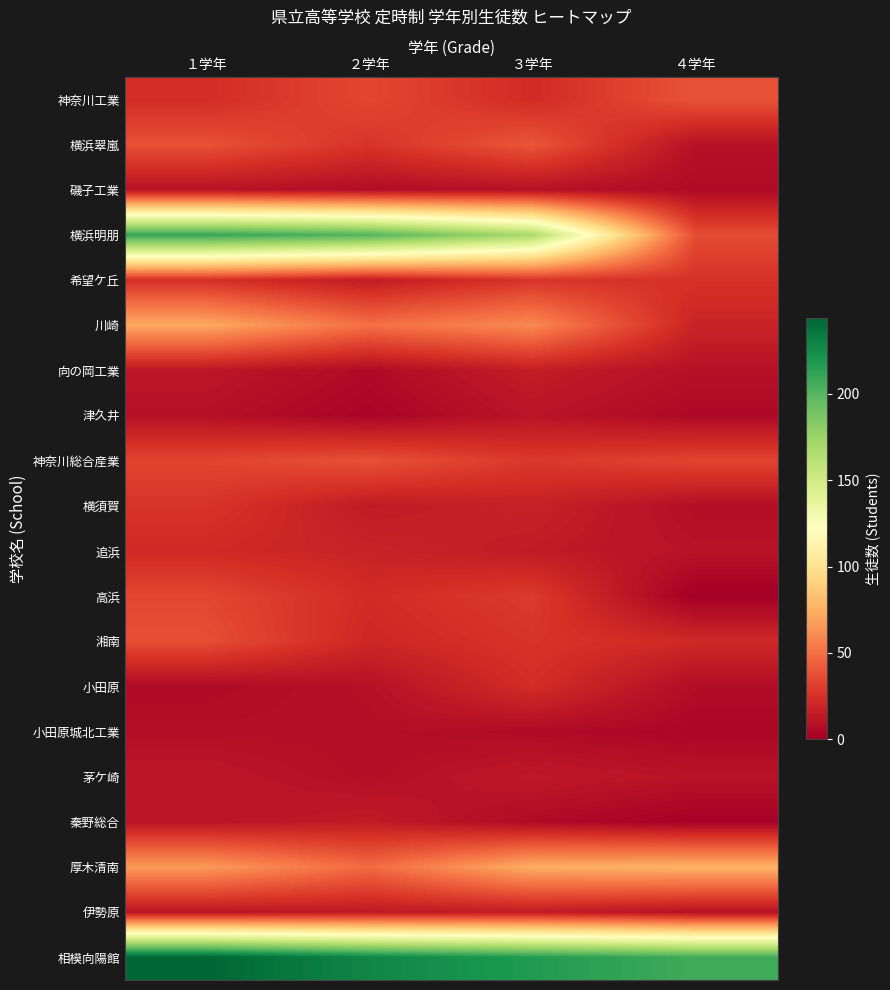

Which series has the widest spread of values?

横浜明朋